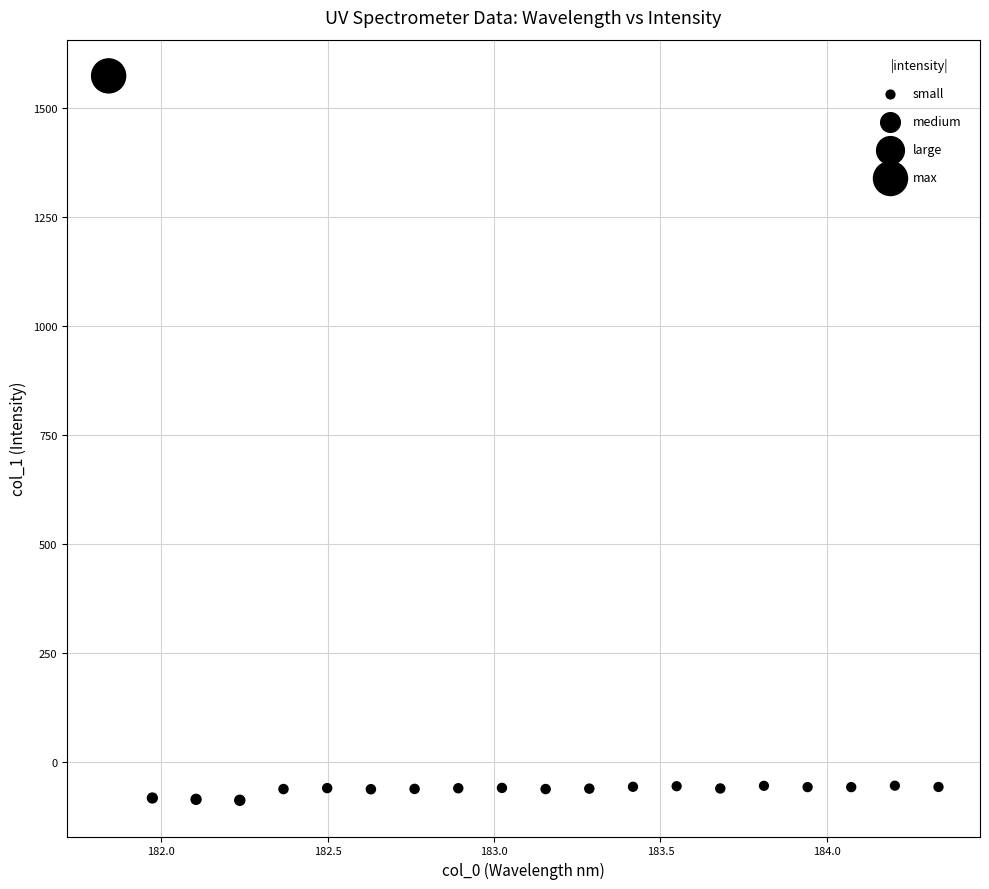

What is the range of X values (max minus min)?

2.5